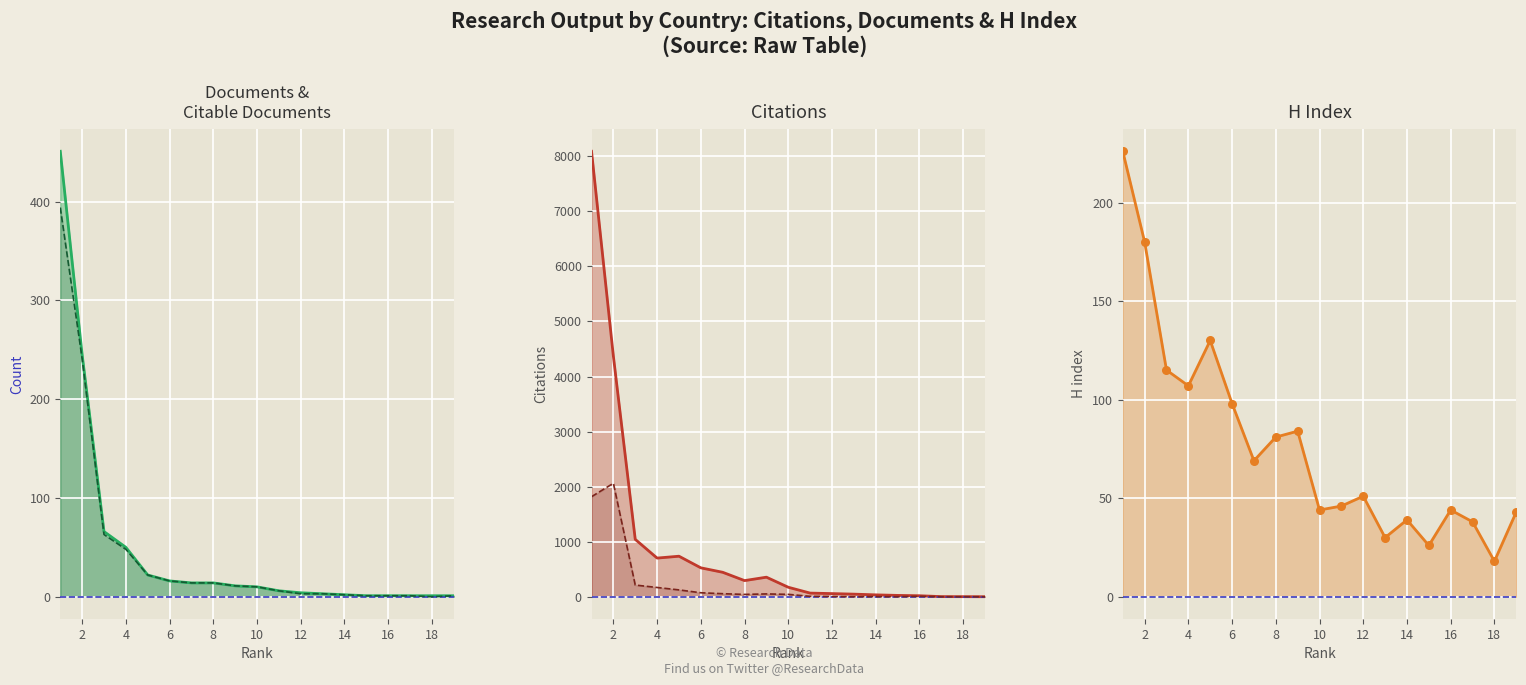

Which series reaches the maximum Y coordinate?

Citations